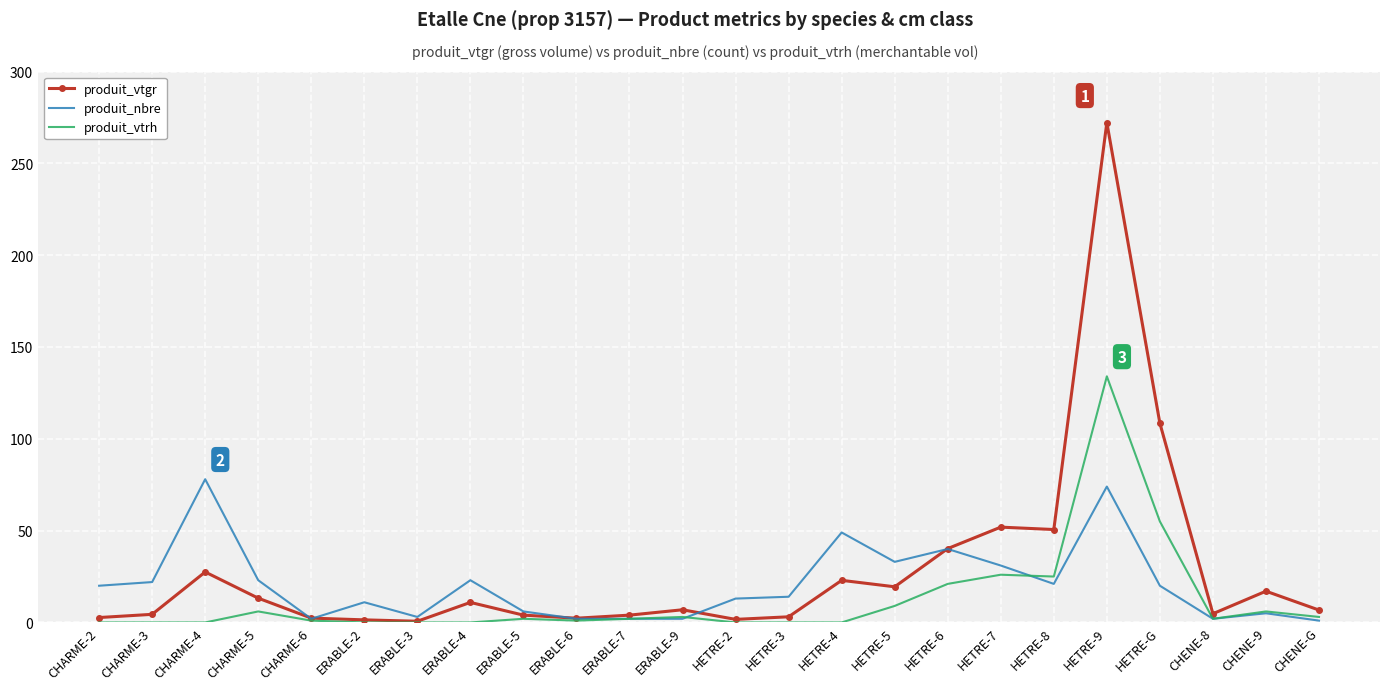

Is the value of produit_vtrh at ERABLE-6 greater than the value of produit_nbre at HETRE-4?

No